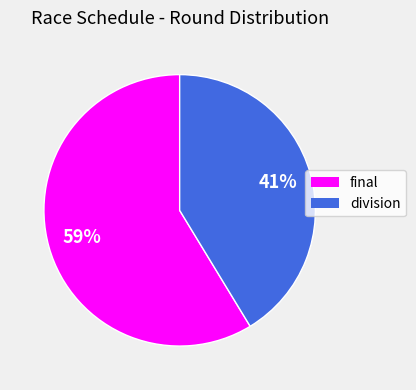

True or false: final accounts for 59% of the total.

True